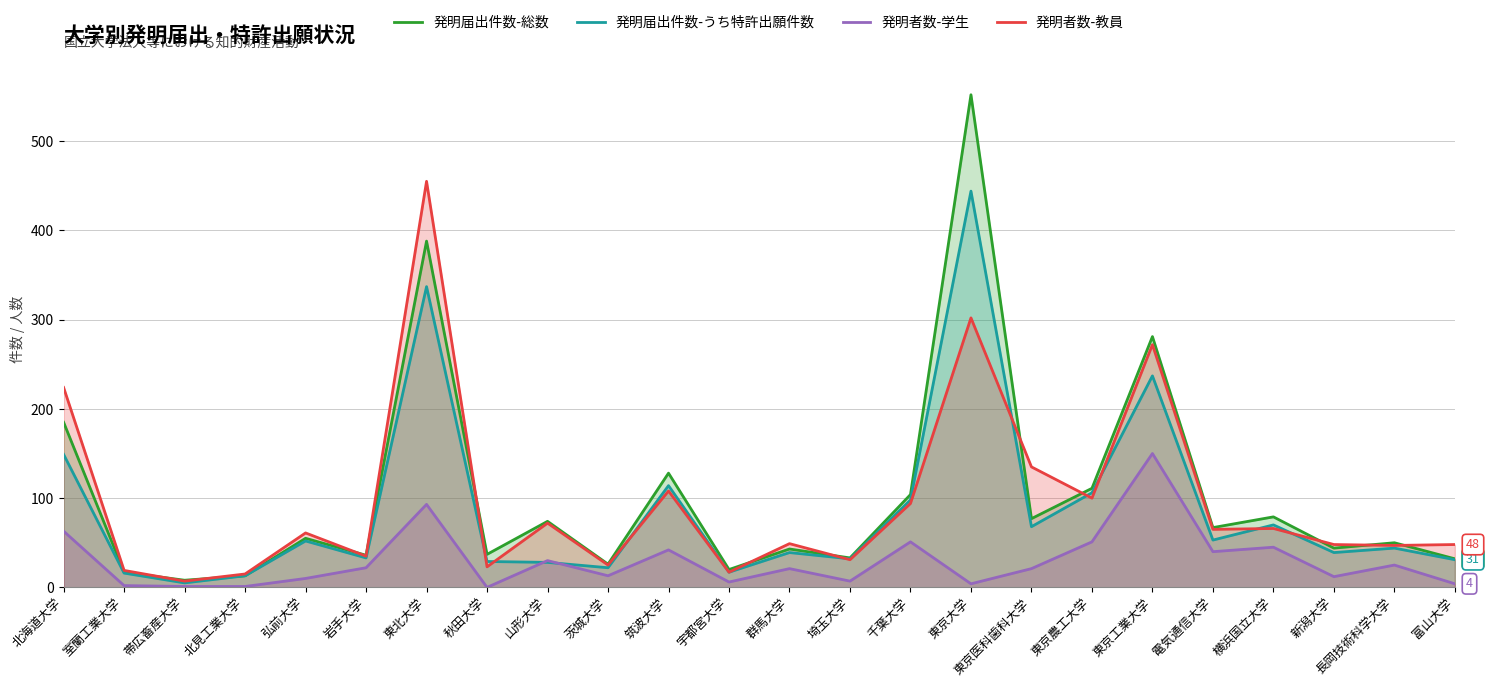

What is the value of the 発明届出件数-うち特許出願件数 point at the 11th from the left?

114